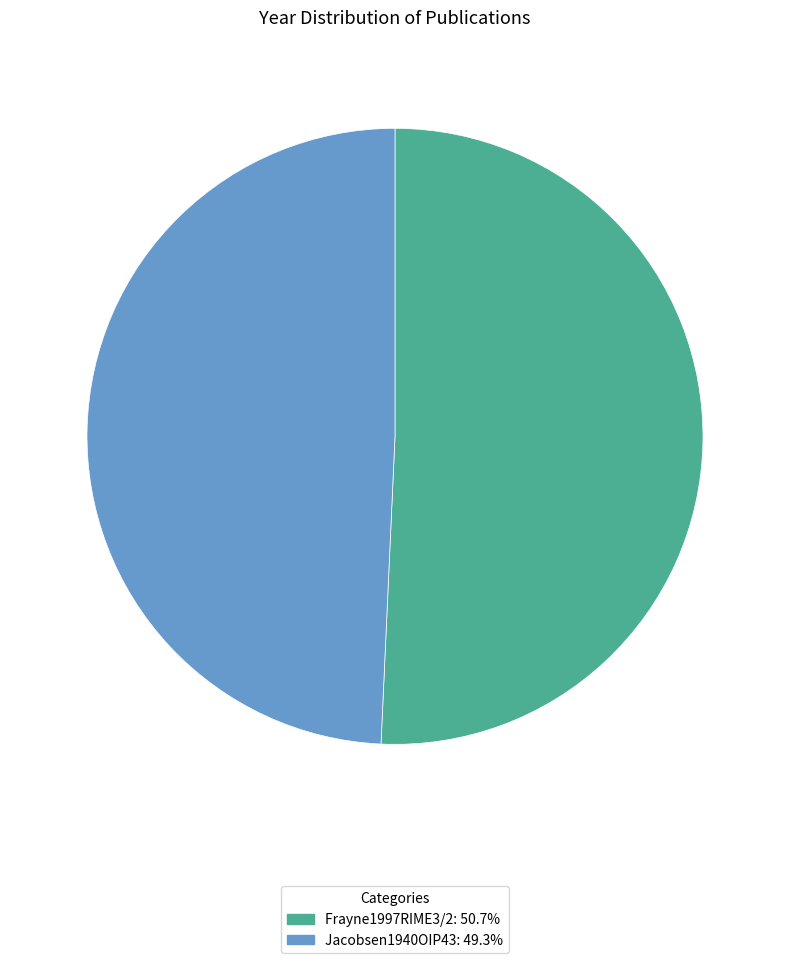

Rank the categories by value from highest to lowest.

Frayne1997RIME3/2, Jacobsen1940OIP43